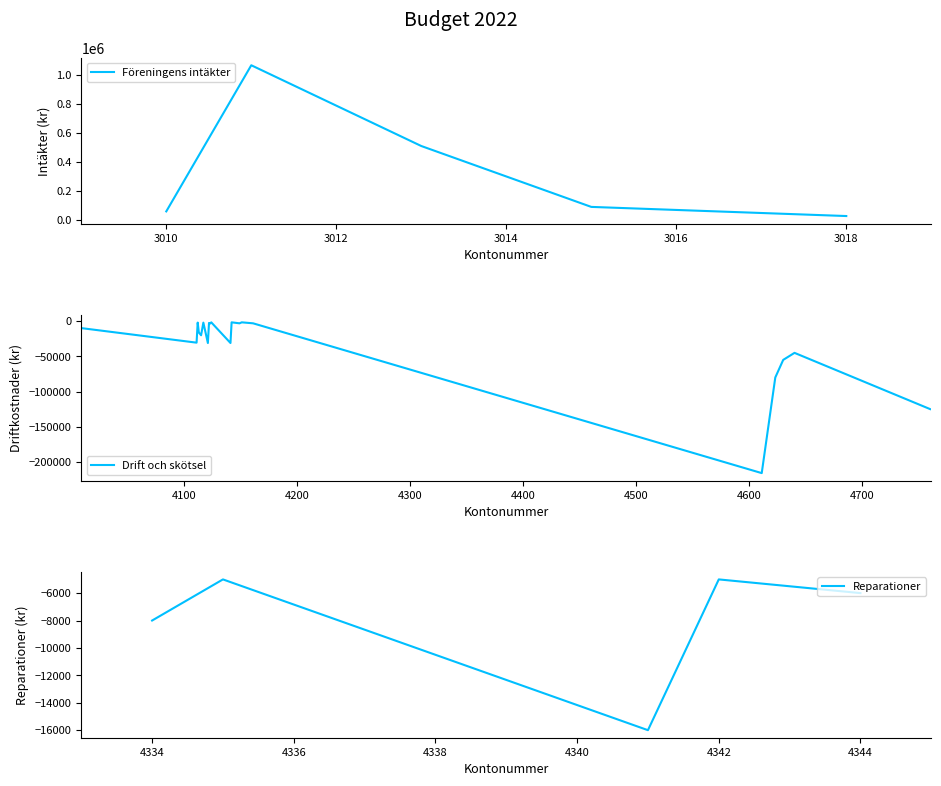

What is the difference between the maximum and minimum values?

1280000